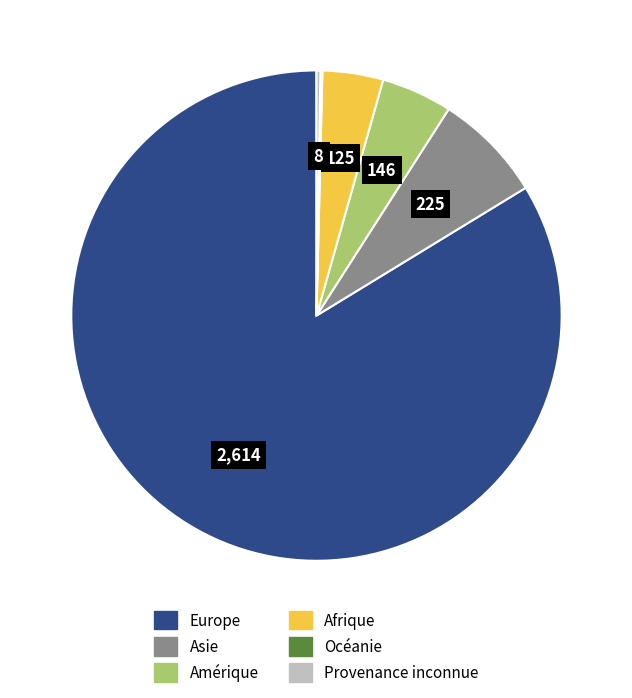

Does any single category account for the majority?

Yes